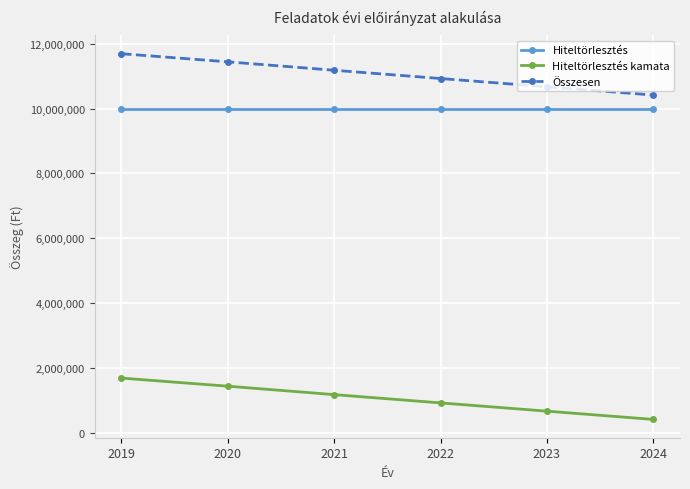

What is the spread (max minus min) of values at 2022?

10000000